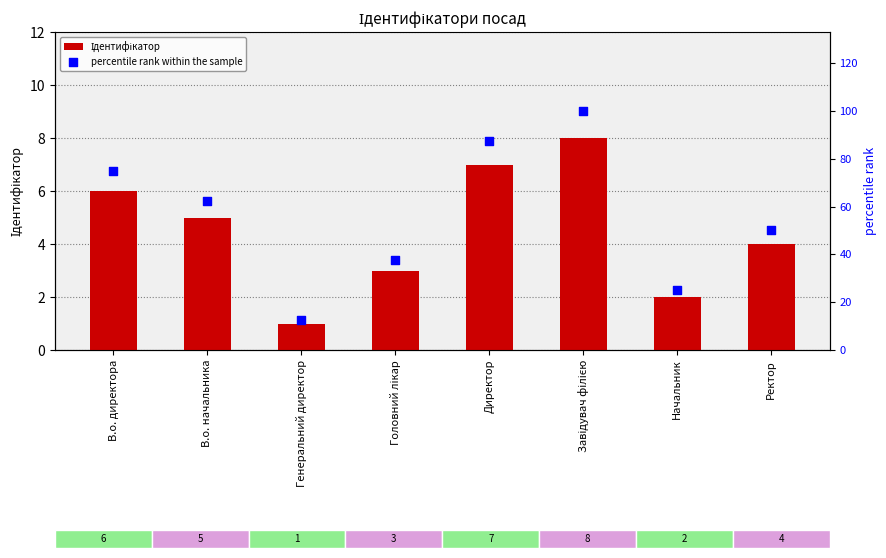

Is the value of percentile rank within the sample at В.о. директора greater than the value of Ідентифікатор at Директор?

Yes